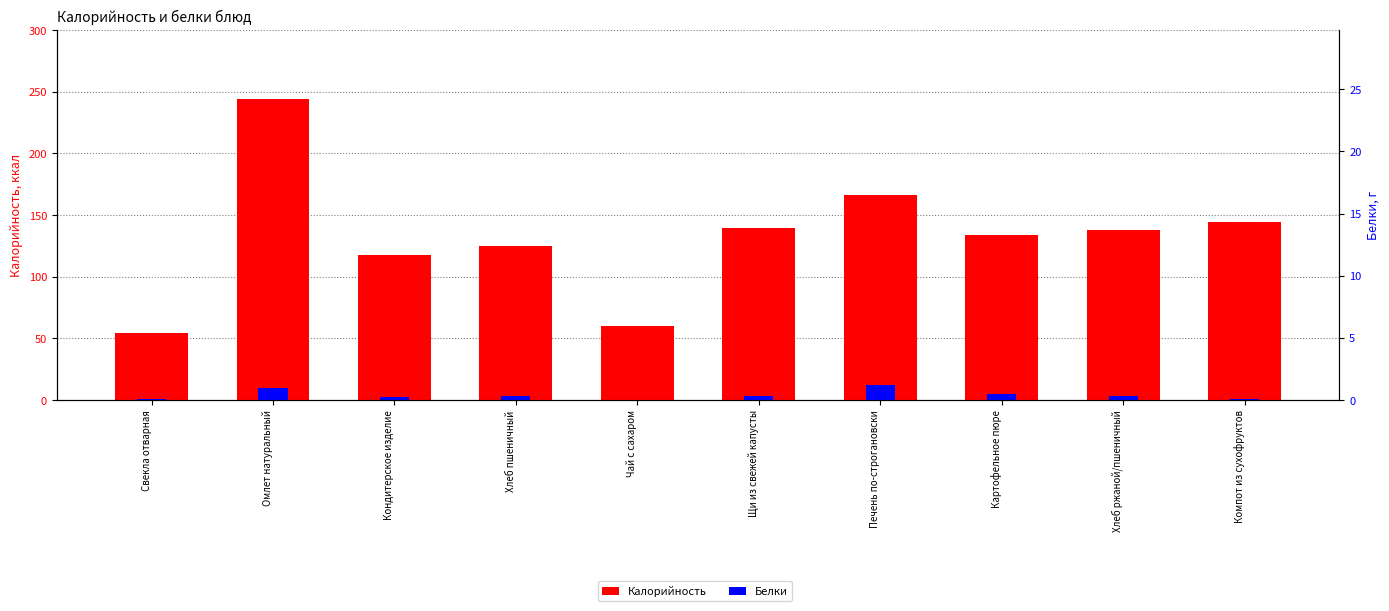

What is the difference between the second highest and second lowest values in the Калорийность series?

106.5